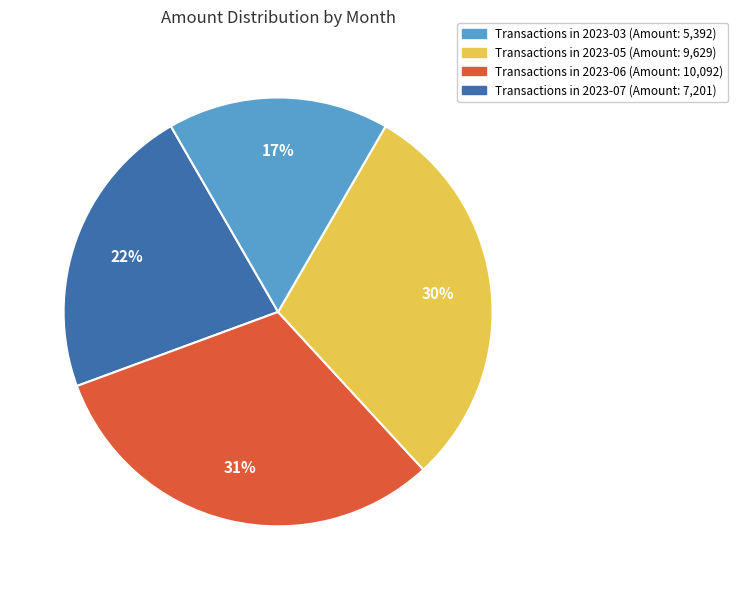

To the nearest percent, what is the average slice percentage?

25%